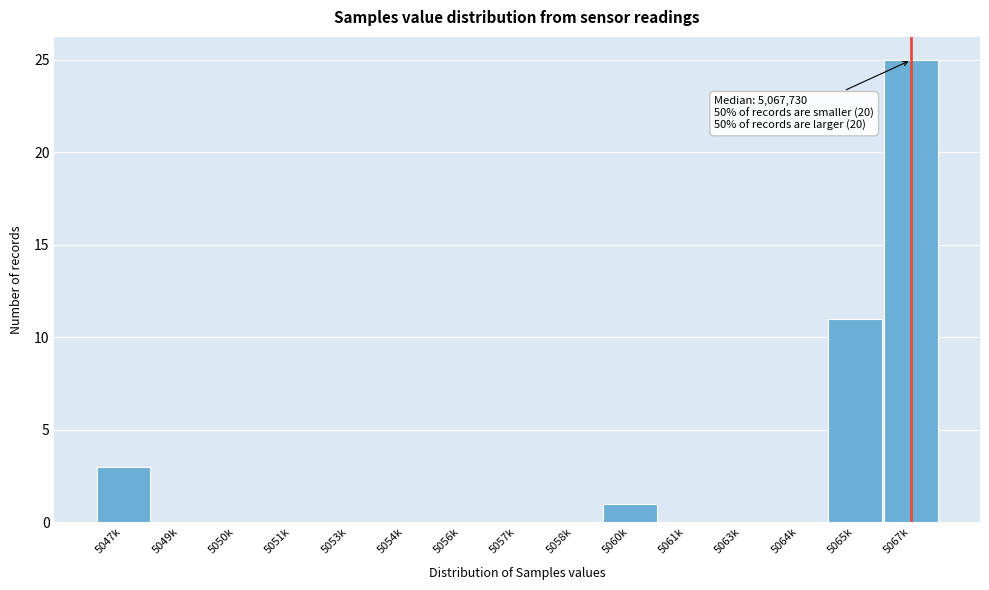

Reading right to left, what are all the values shown in this chart?

5067k=25	5065k=11	5064k=0	5063k=0	5061k=0	5060k=1	5058k=0	5057k=0	5056k=0	5054k=0	5053k=0	5051k=0	5050k=0	5049k=0	5047k=3